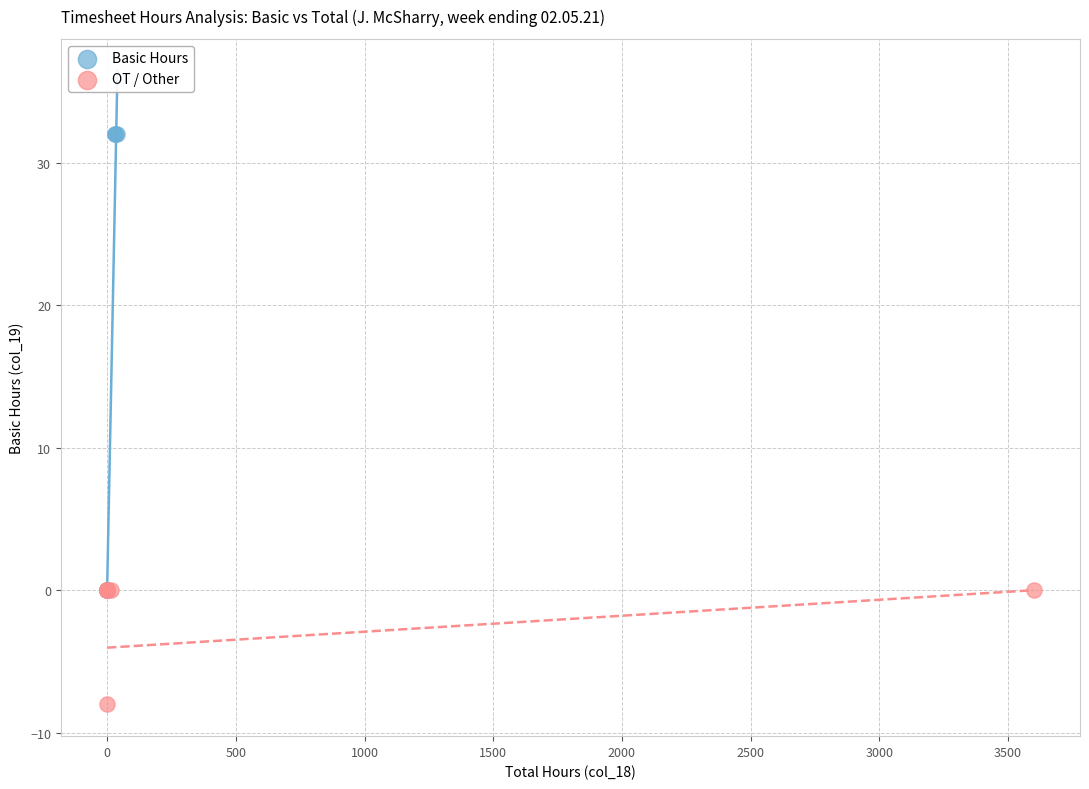

Which series reaches the maximum Y coordinate?

Basic Hours